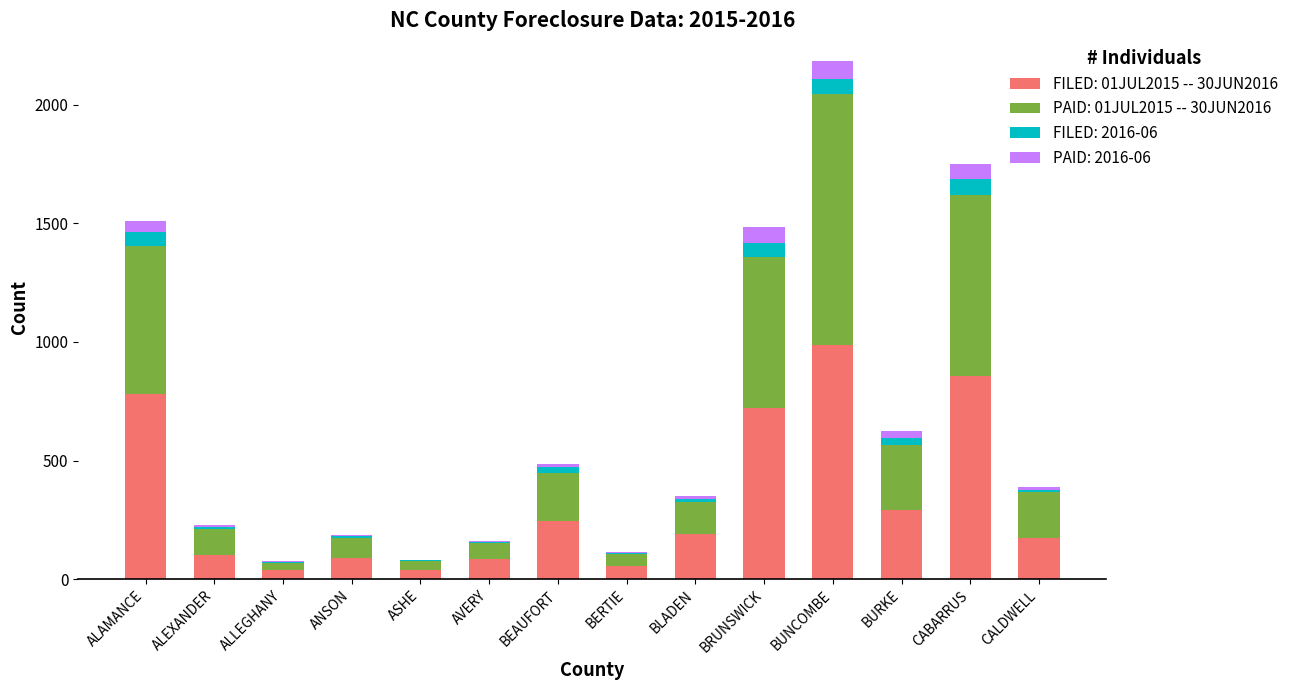

At which category is the sum across all series the highest?

BUNCOMBE